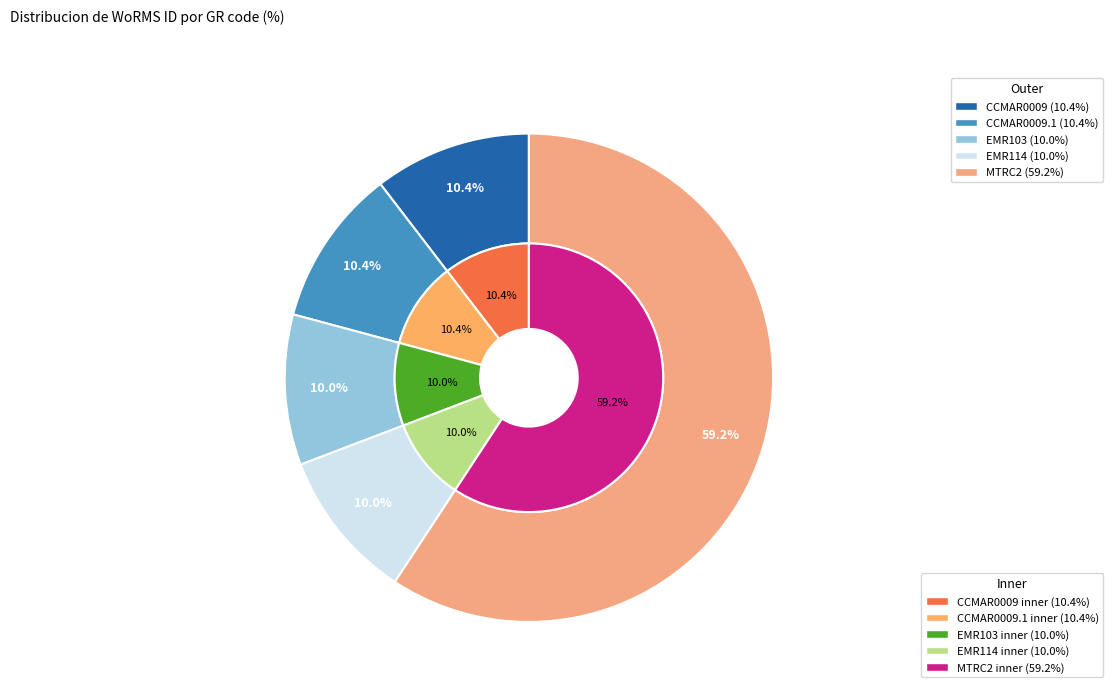

How many segments does this pie chart have?

5